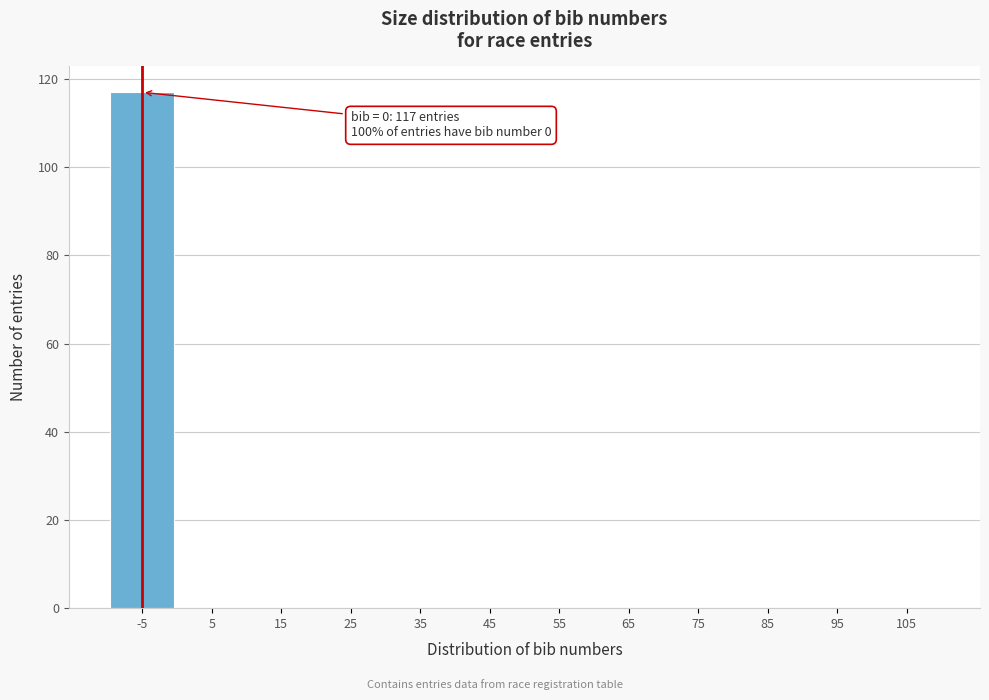

Reading left to right, list all the values displayed in this chart.

-5=117	5=0	15=0	25=0	35=0	45=0	55=0	65=0	75=0	85=0	95=0	105=0